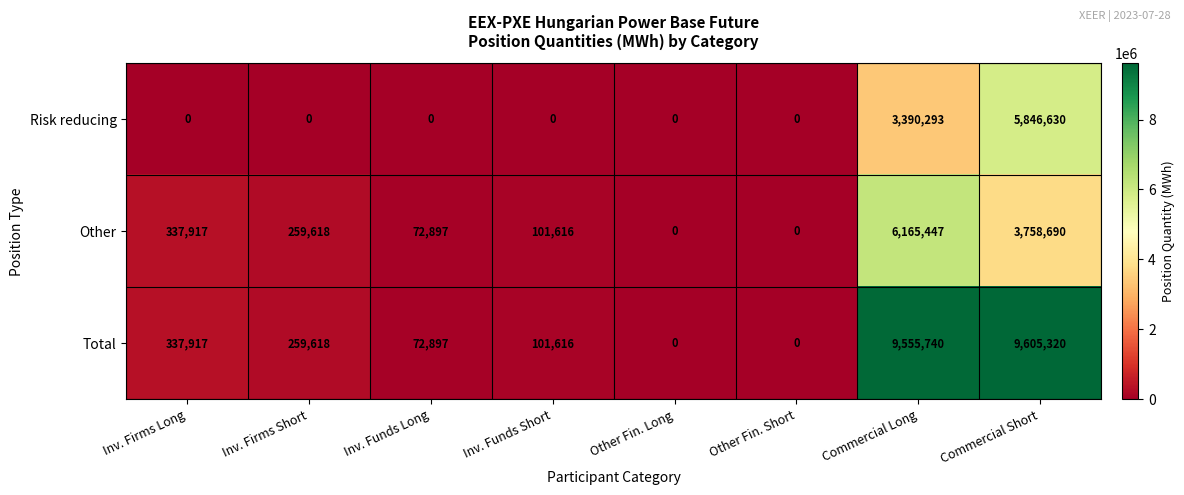

Which series has the largest range (max minus min)?

Total